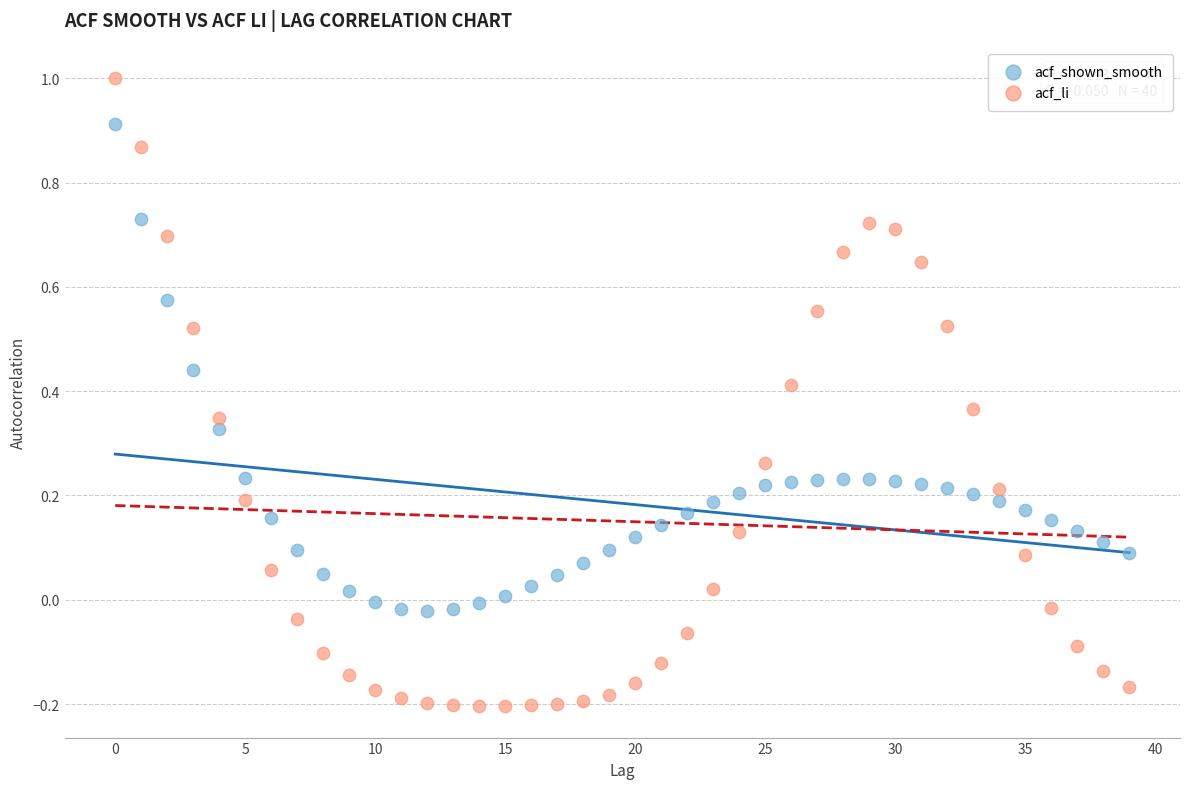

Which series contains the highest Y value?

acf_li